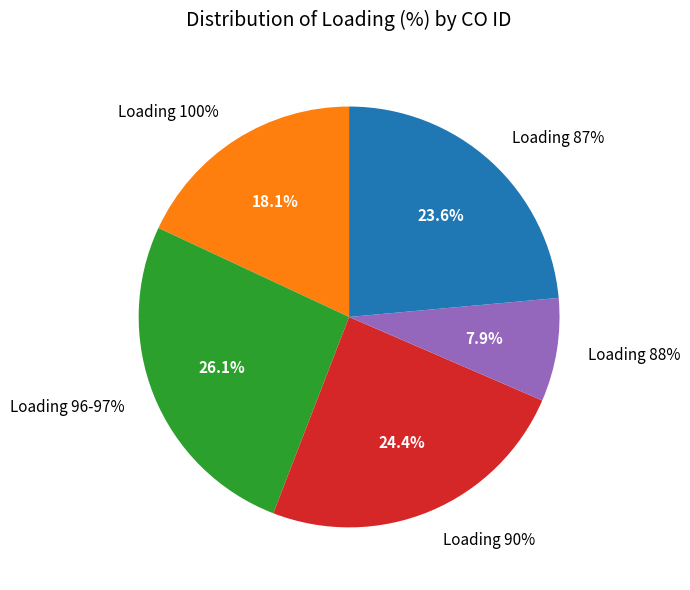

Is there any slice that represents more than half of the pie?

No